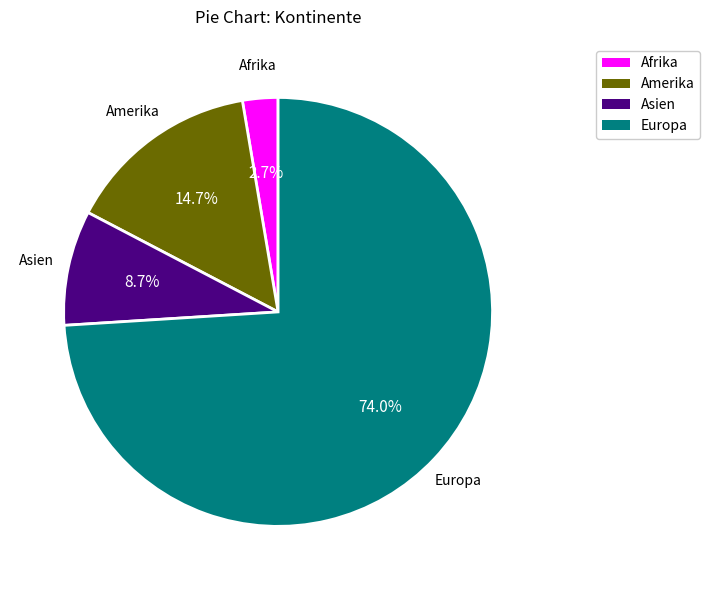

Is there any slice that represents more than half of the pie?

Yes